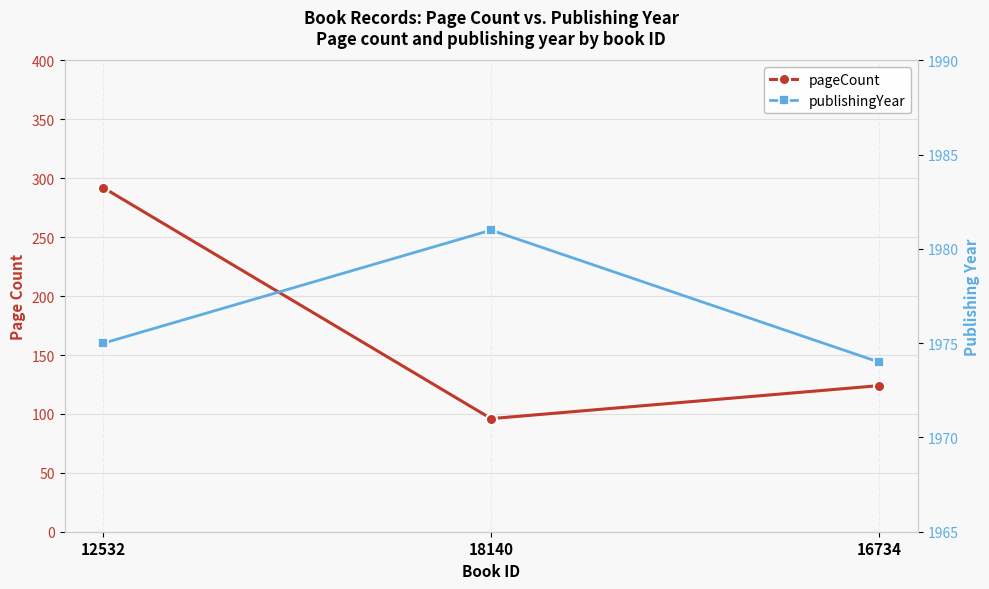

What position from the right is 16734?

1